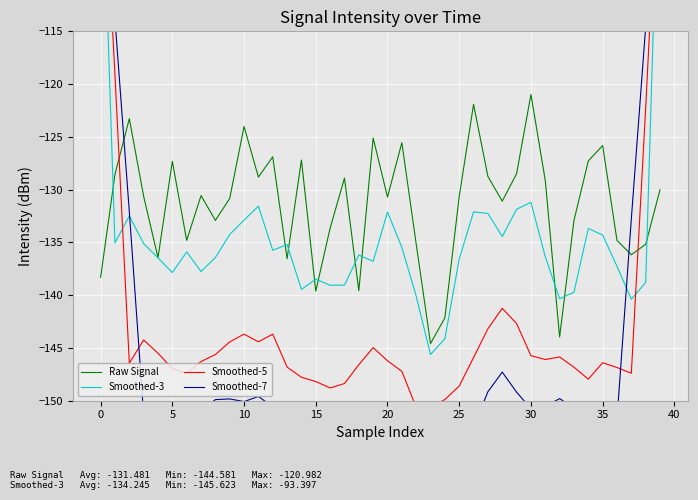

At which label does Raw Signal reach its peak?

30